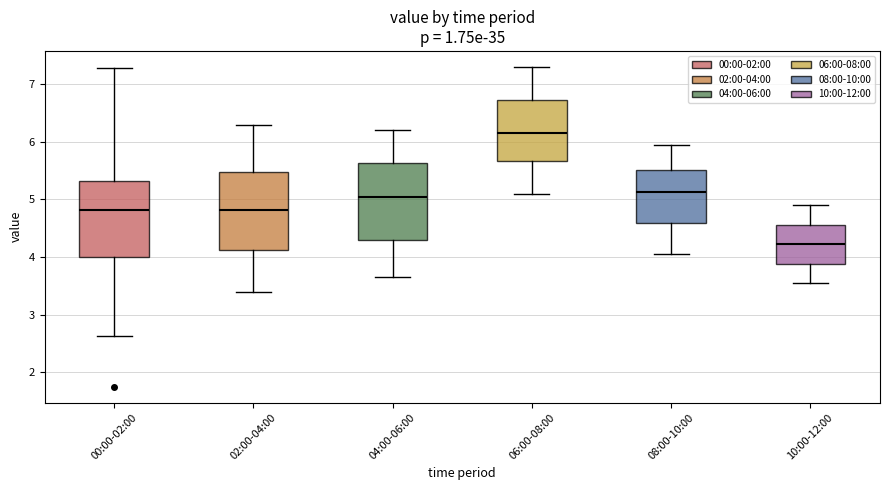

Which box has the highest median line?

06:00-08:00